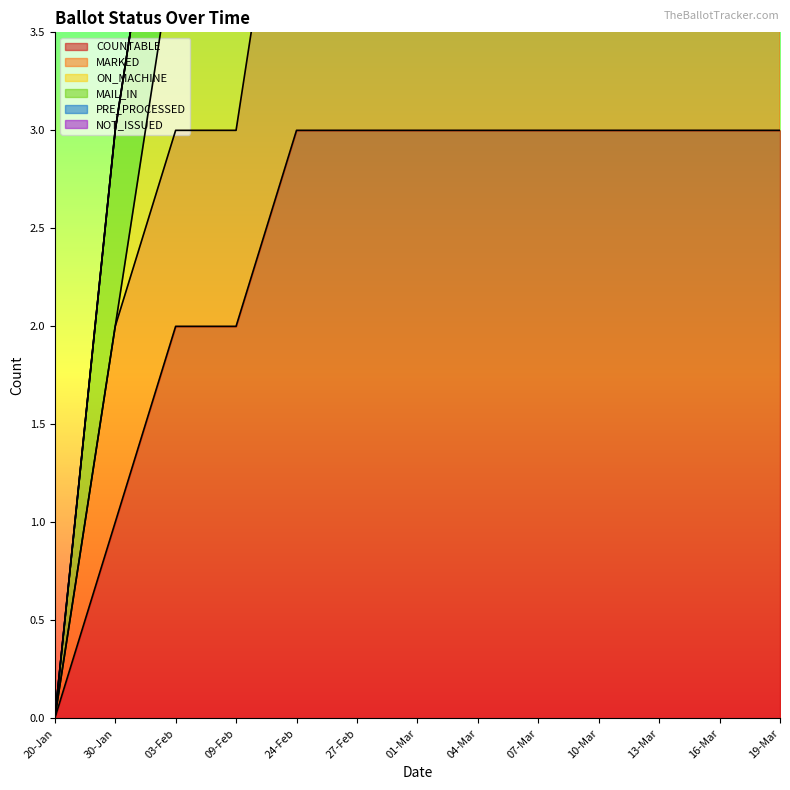

Rank the categories by MAIL_IN value from lowest to highest.

20-Jan, 30-Jan, 03-Feb, 09-Feb, 24-Feb, 27-Feb, 01-Mar, 04-Mar, 07-Mar, 10-Mar, 13-Mar, 16-Mar, 19-Mar